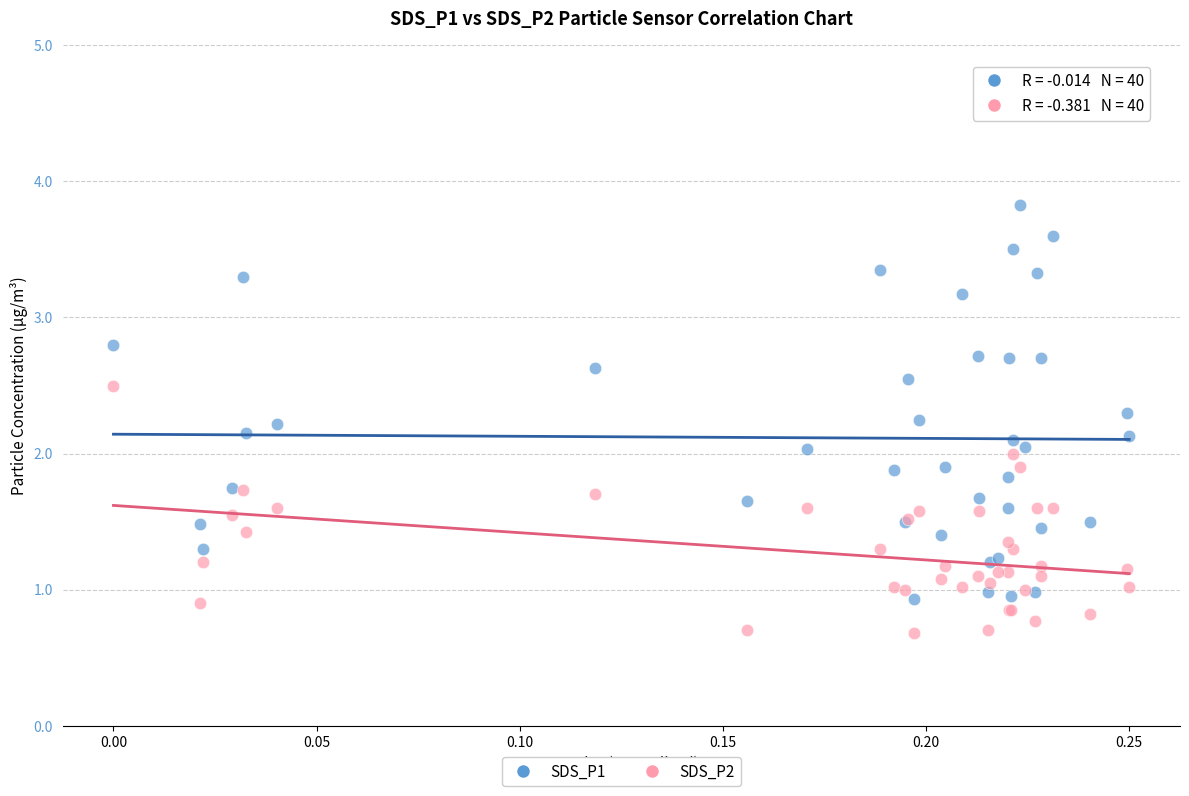

Which series contains the highest Y value?

SDS_P1